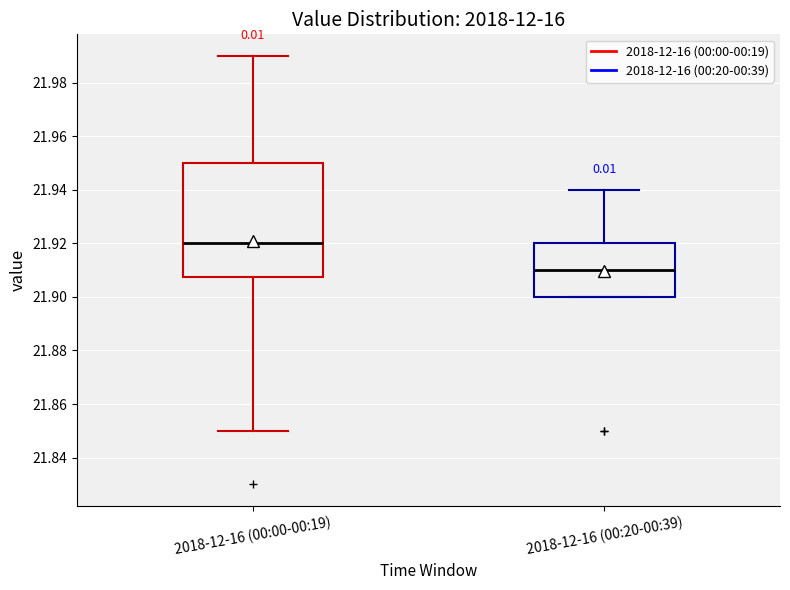

Where does the median line of the box for 2018-12-16 (00:20-00:39) sit on the y-axis? The values are not printed on the chart, so give them approximately, as read against the axis.

21.910